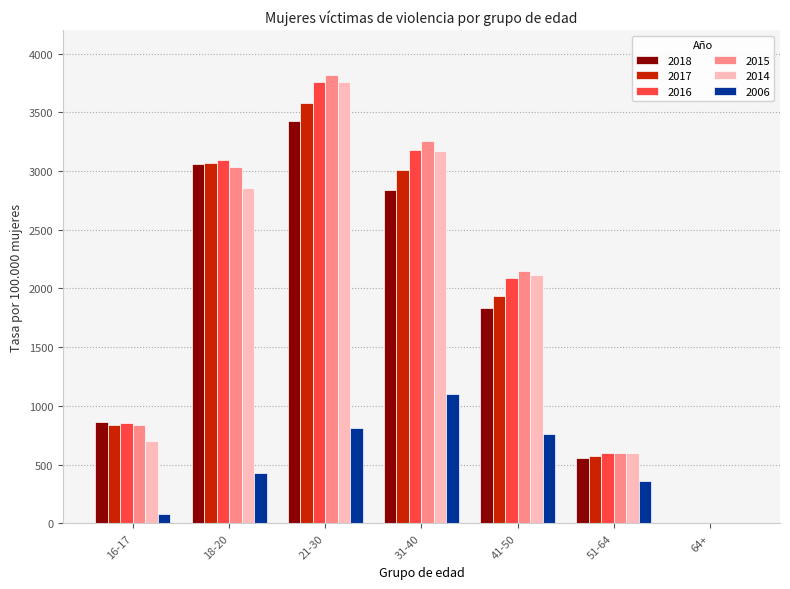

Are the bars horizontal?

No